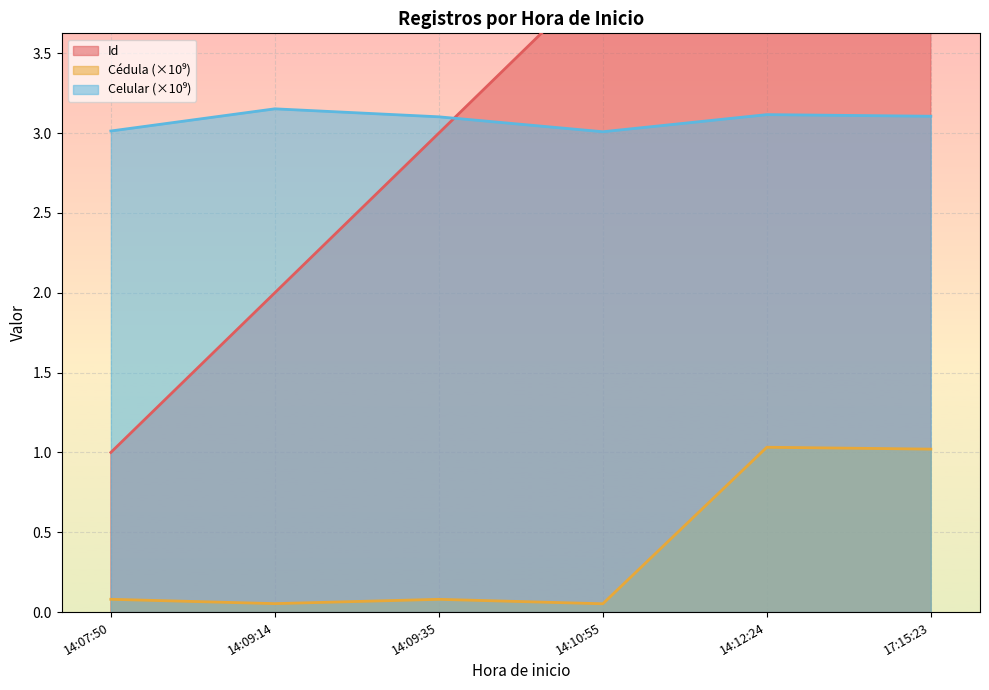

What is the highest value of the Cedula series?

1.0